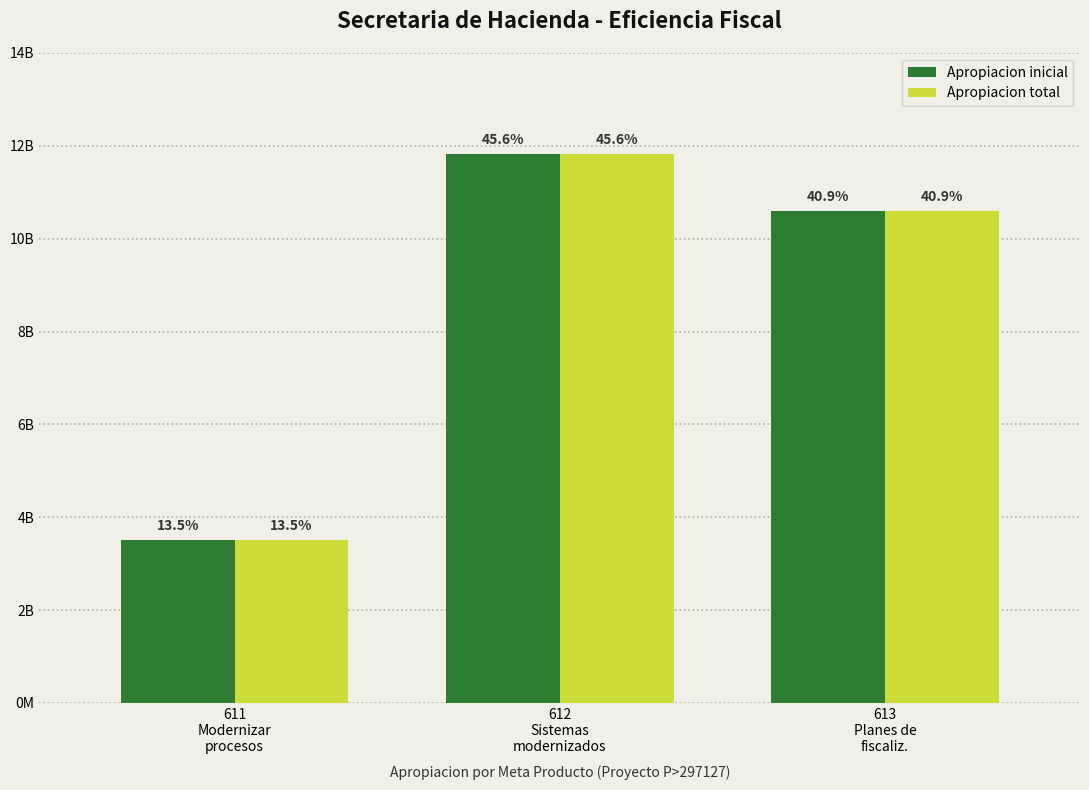

Which label corresponds to the largest value in the chart?

612
Sistemas
modernizados